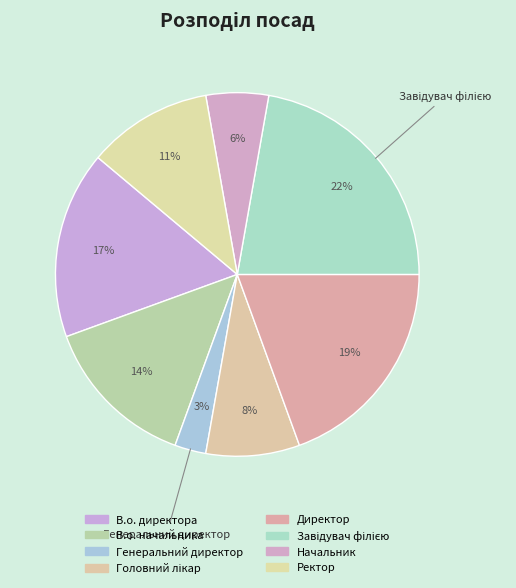

Which category has the smallest portion of the pie?

Генеральний директор